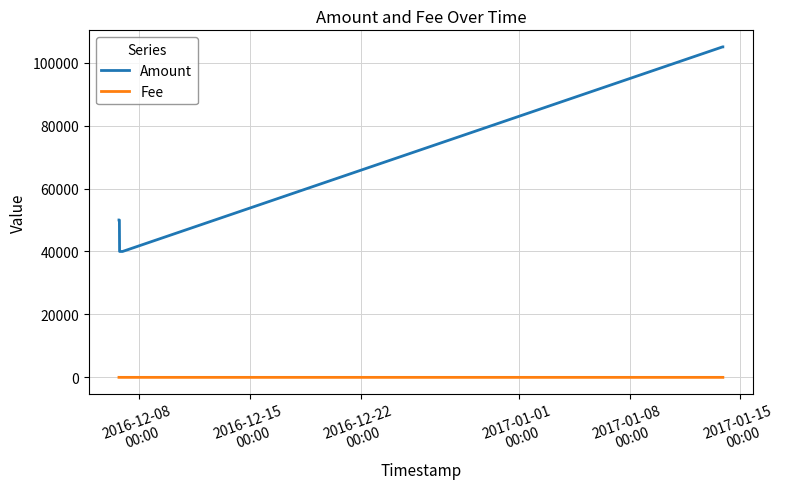

List the series in order of their overall mean, highest first.

Amount, Fee